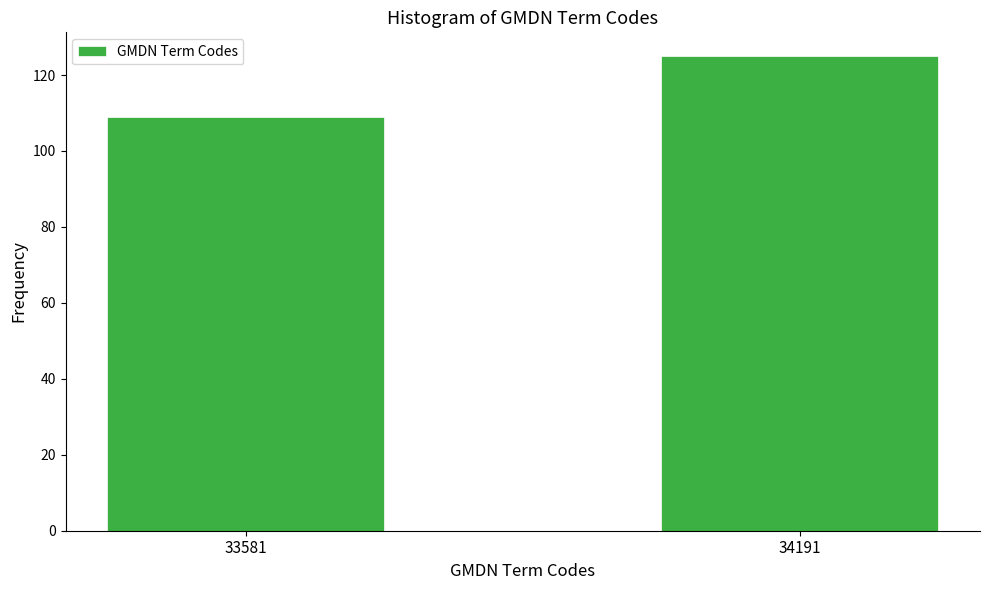

Reading left to right, what are all the values shown in this chart?

33581=109	34191=125